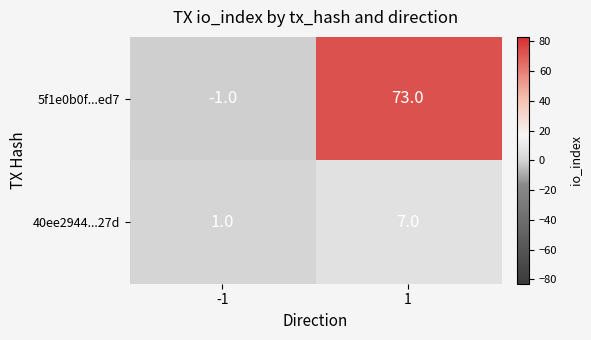

At 1, list the series in order from smallest to largest.

40ee2944...27d, 5f1e0b0f...ed7